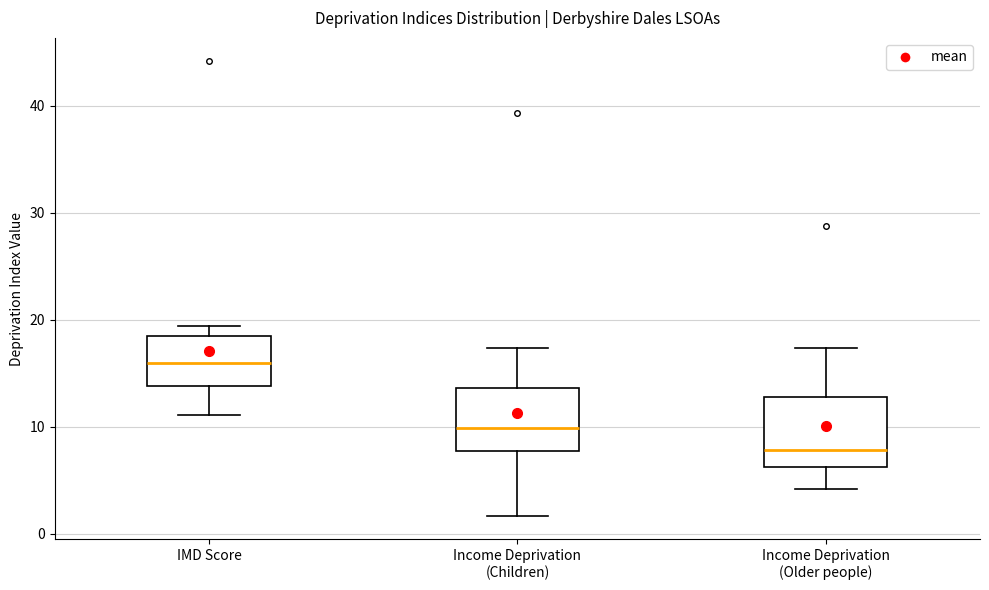

Where does the lower whisker of the box for Income Deprivation (Children) end on the y-axis? The values are not printed on the chart, so give them approximately, as read against the axis.

2